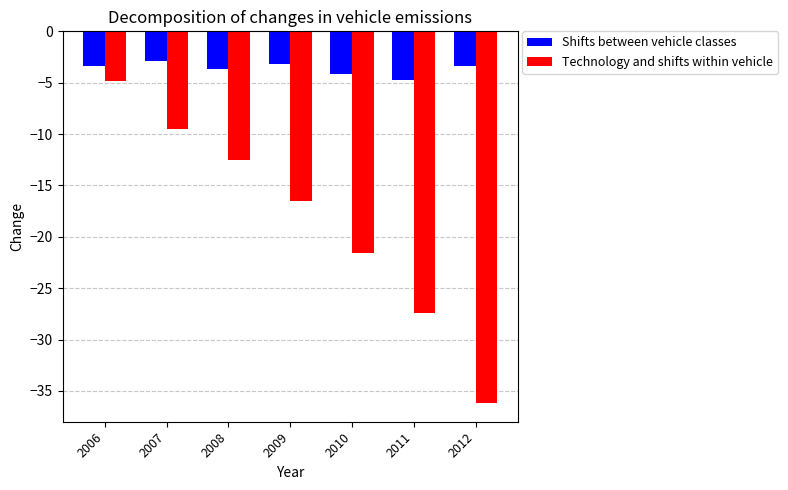

How many values in the Shifts between vehicle classes series exceed -3?

1